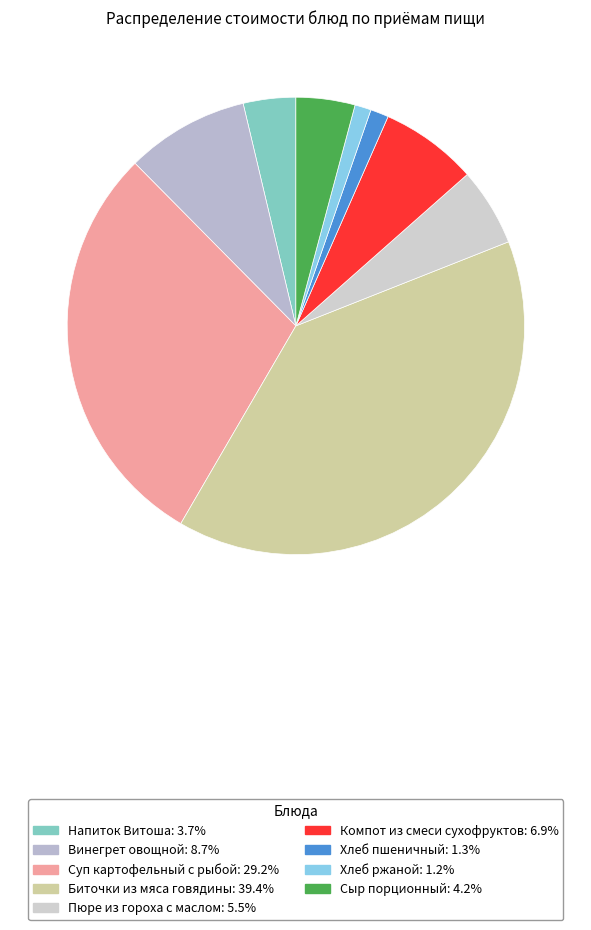

Which category has the biggest portion of the pie?

Биточки из мяса говядины